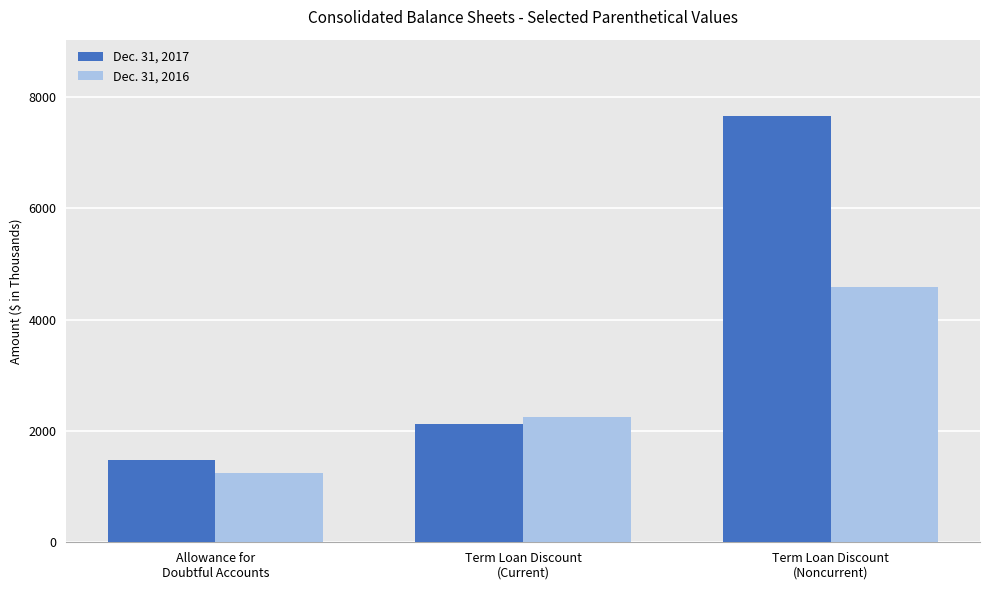

Where is Dec. 31, 2017 nearest to the value 4571?

Term Loan Discount
(Current)